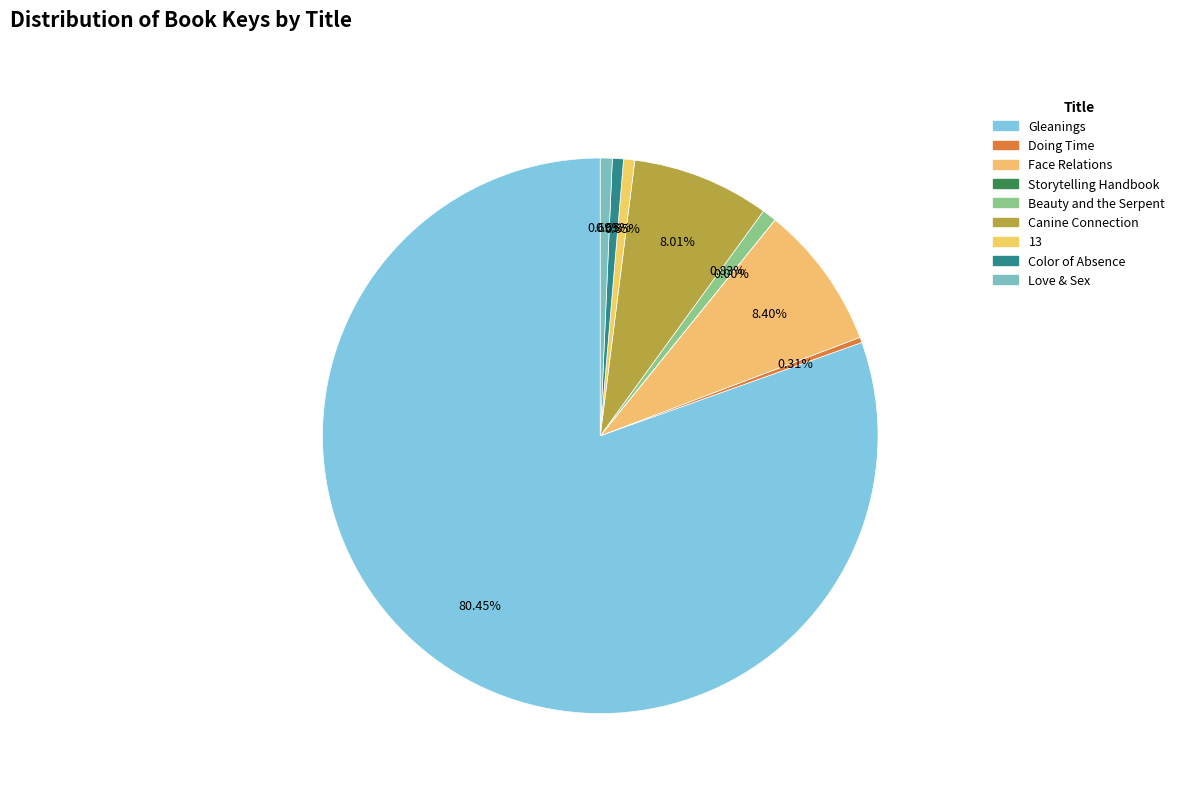

The Face Relations slice represents 8% of the pie. True or false?

True